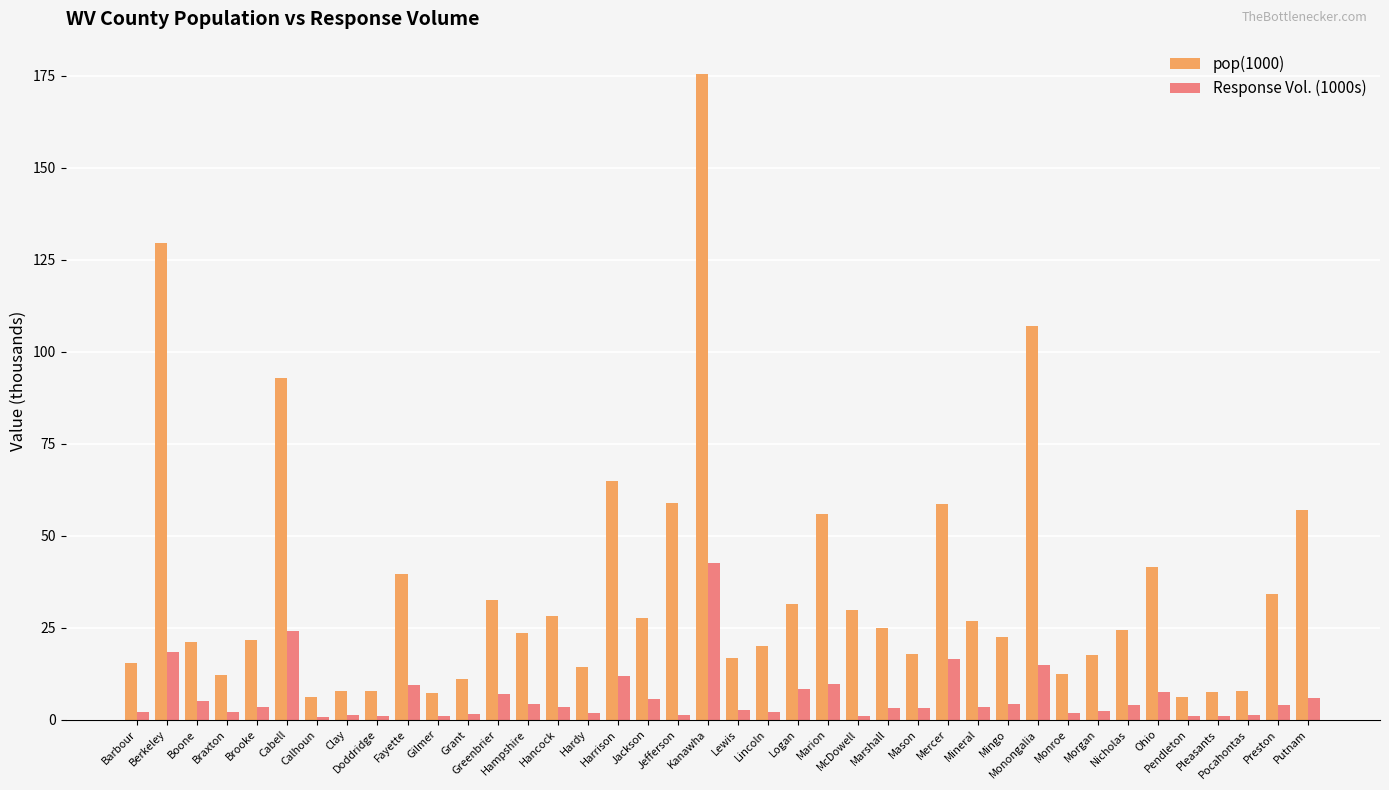

What is the minimum value for Response Vol. (1000s)?

0.6